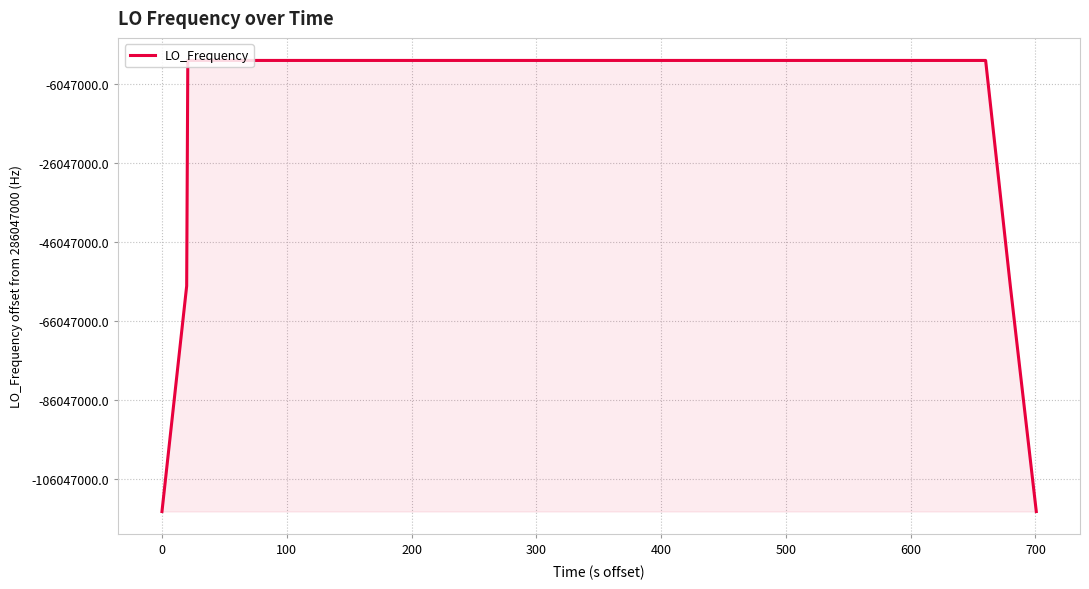

Does the chart display data point markers on the line(s)?

No